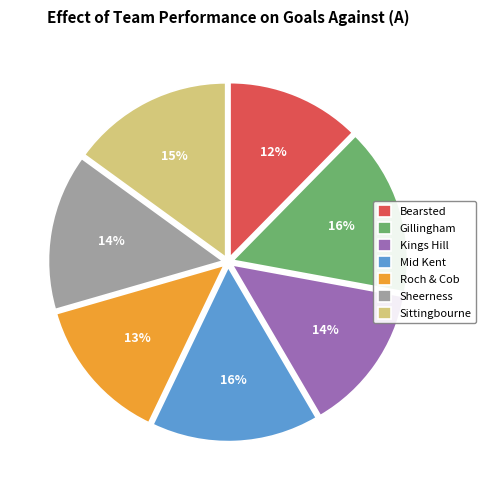

Do Sittingbourne and Bearsted together represent more than half of the pie?

No